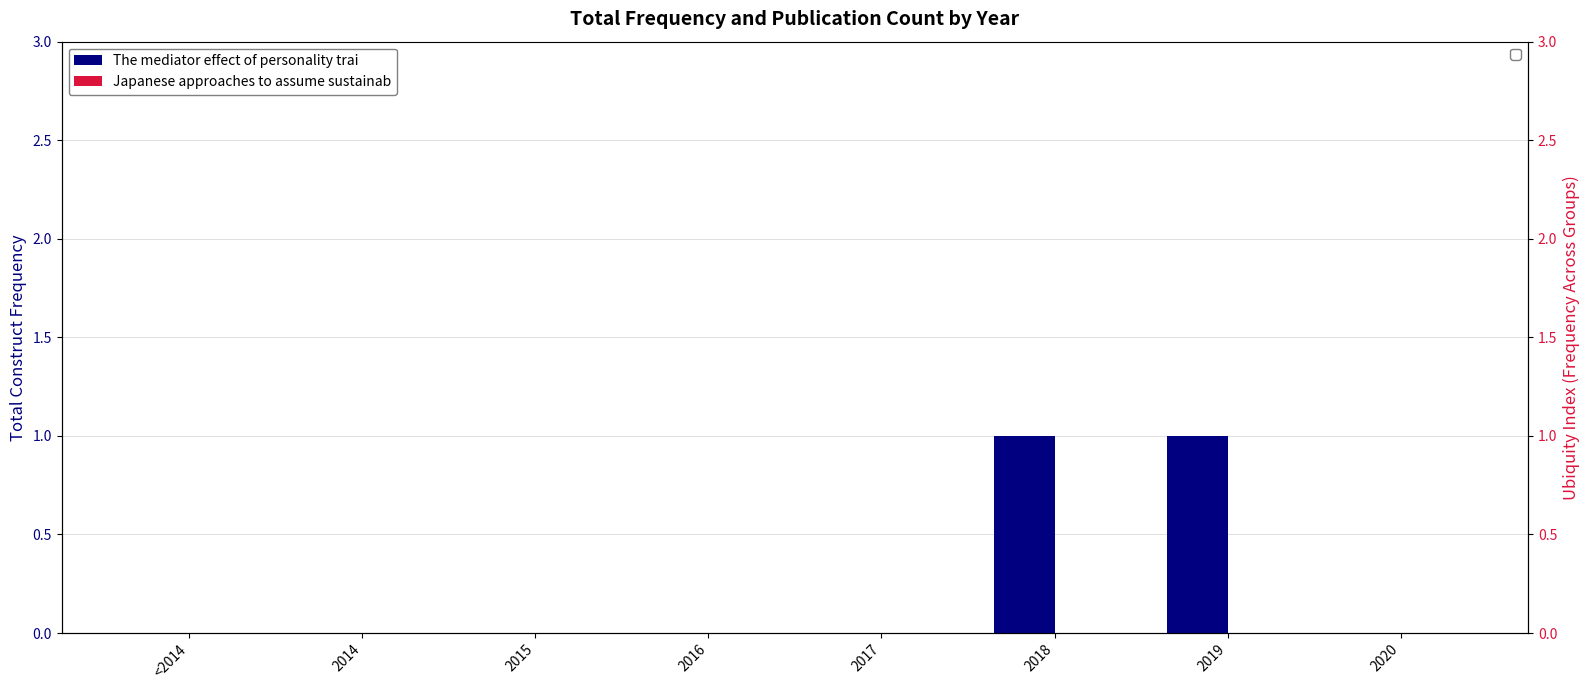

What is the label of the 7th bar from the left?

2019